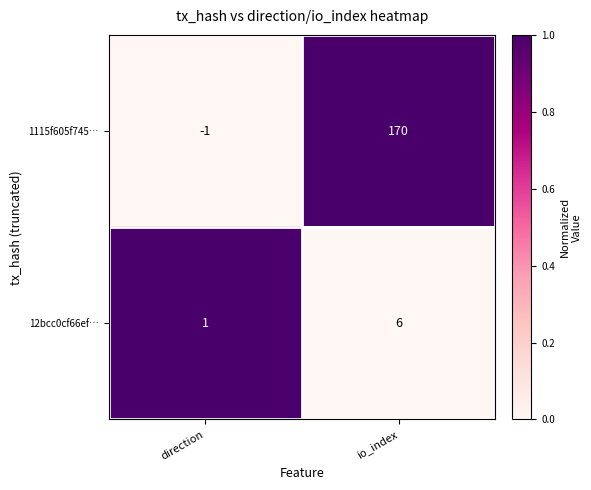

Reading left to right, extract all data points from this chart.

1115f605f745…: direction=-1	io_index=170
12bcc0cf66ef…: direction=1	io_index=6